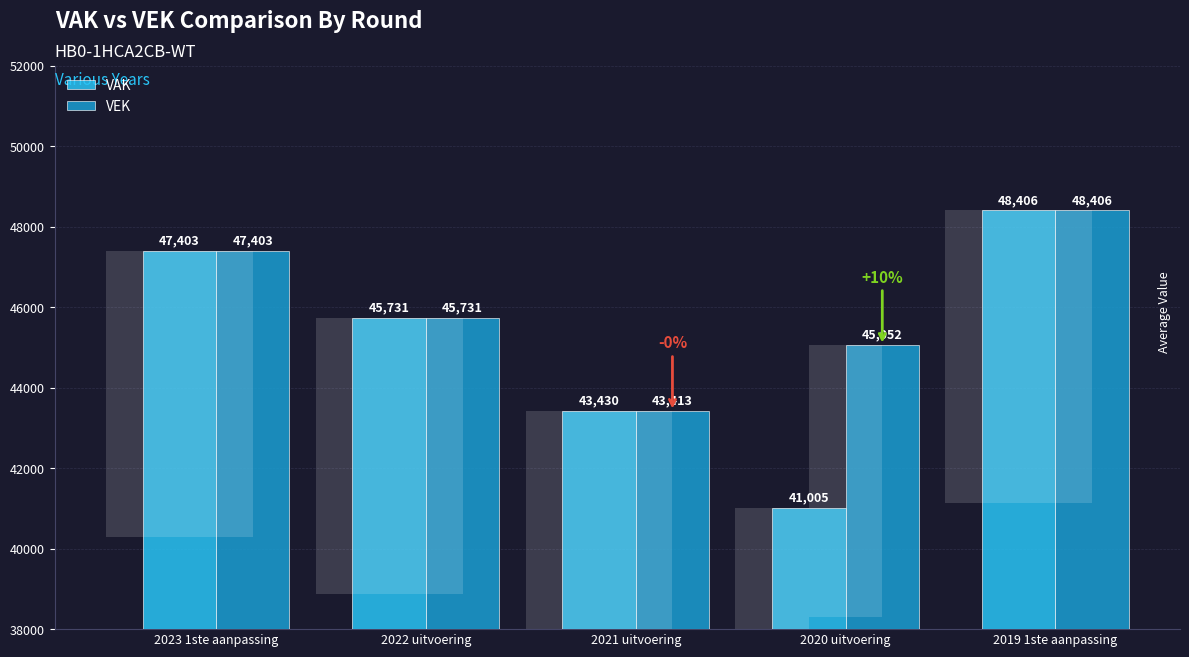

What position from the right is 2023 1ste aanpassing?

5